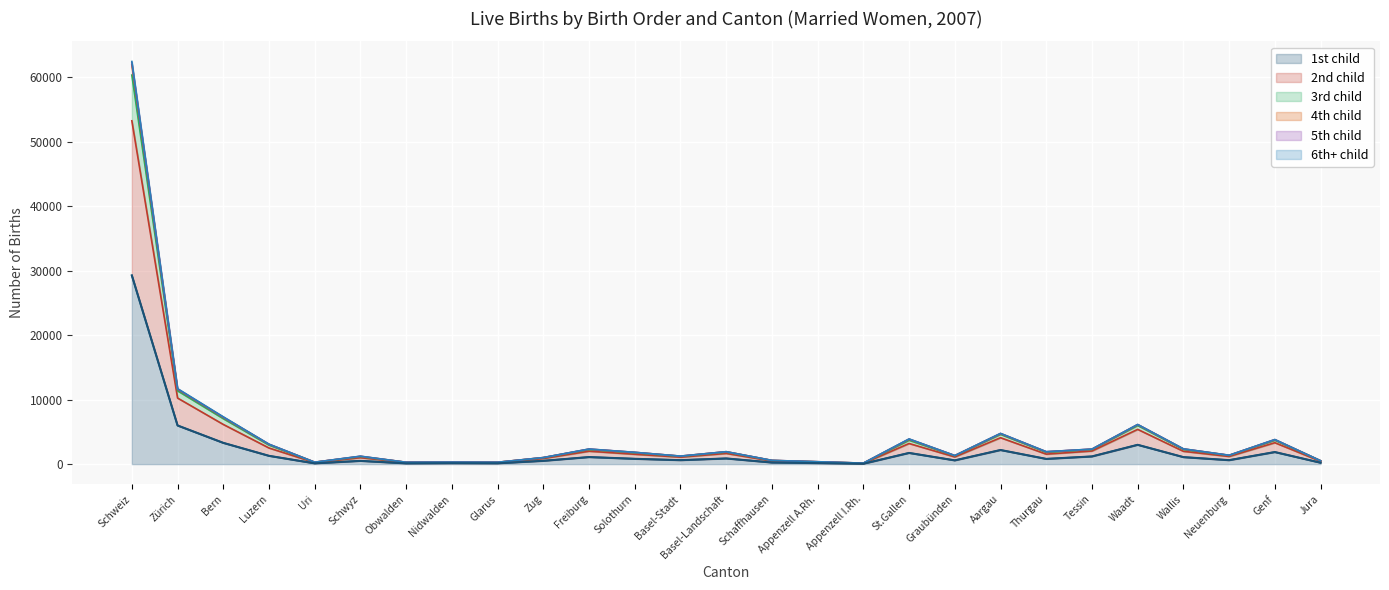

At which category is the sum across all series the highest?

Schweiz